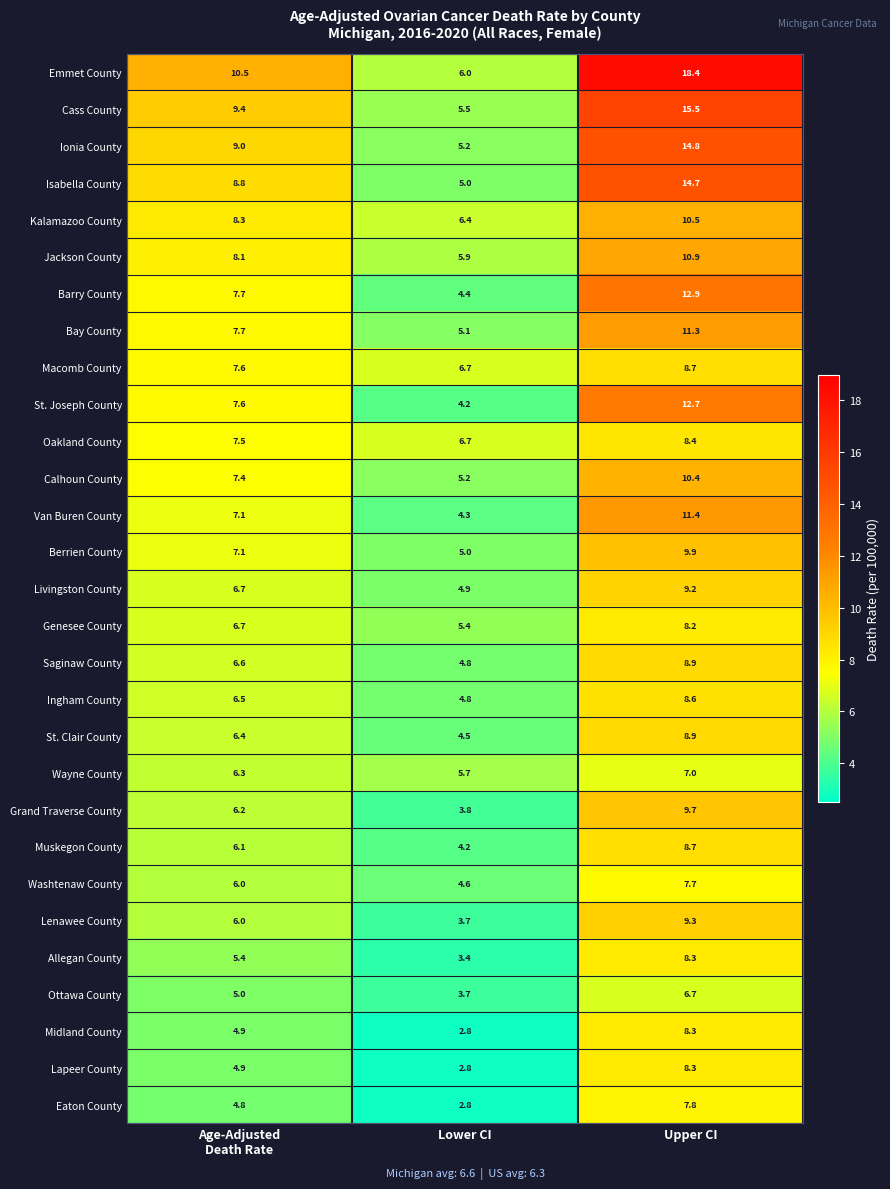

Which series has the widest spread of values?

Emmet County